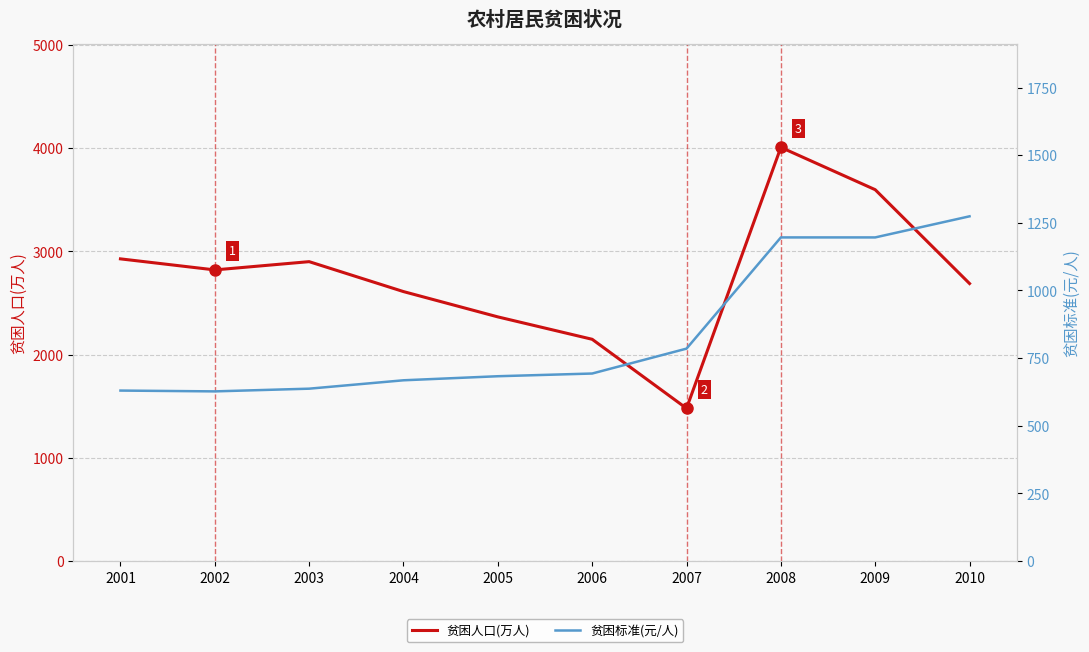

Is it true that 贫困标准(元/人) equals 785 at 2007?

True